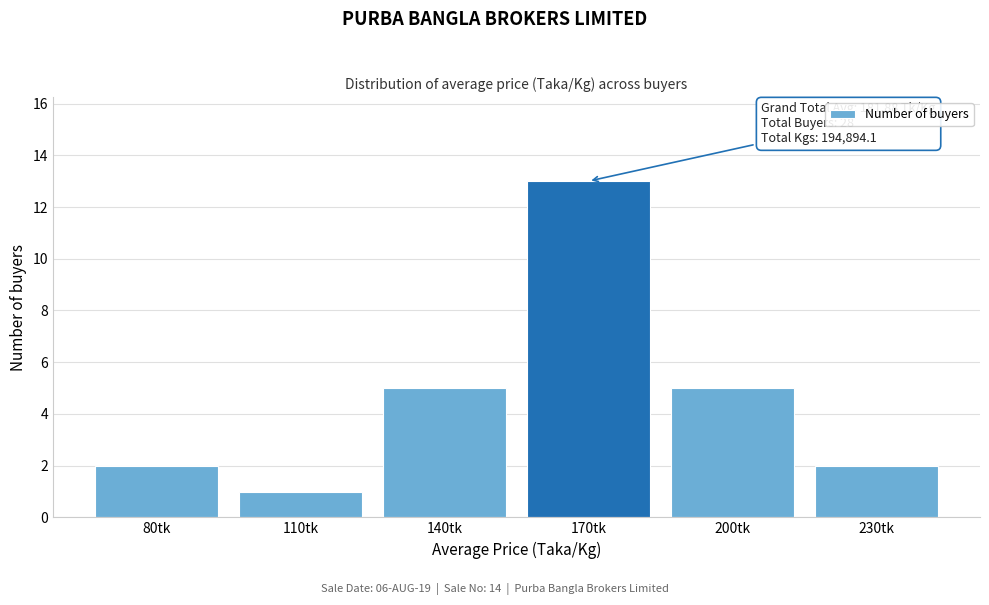

Reading right to left, transcribe all the data shown in this chart.

2	5	13	5	1	2